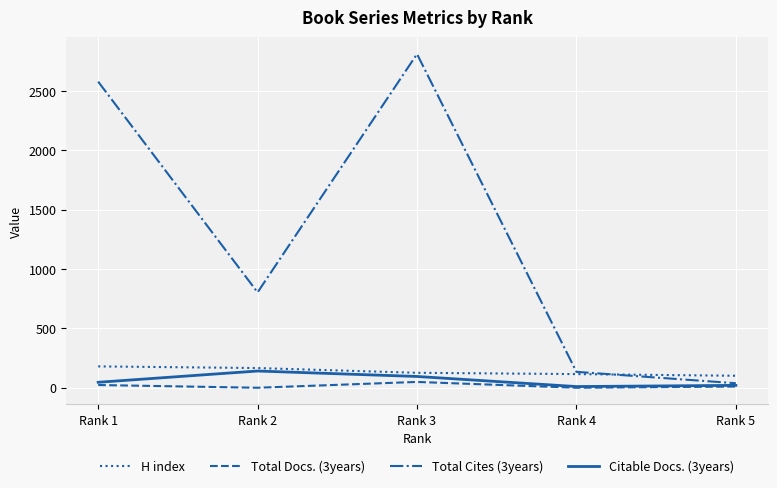

True or false: Total Docs. (3years) and H index intersect in this chart.

False